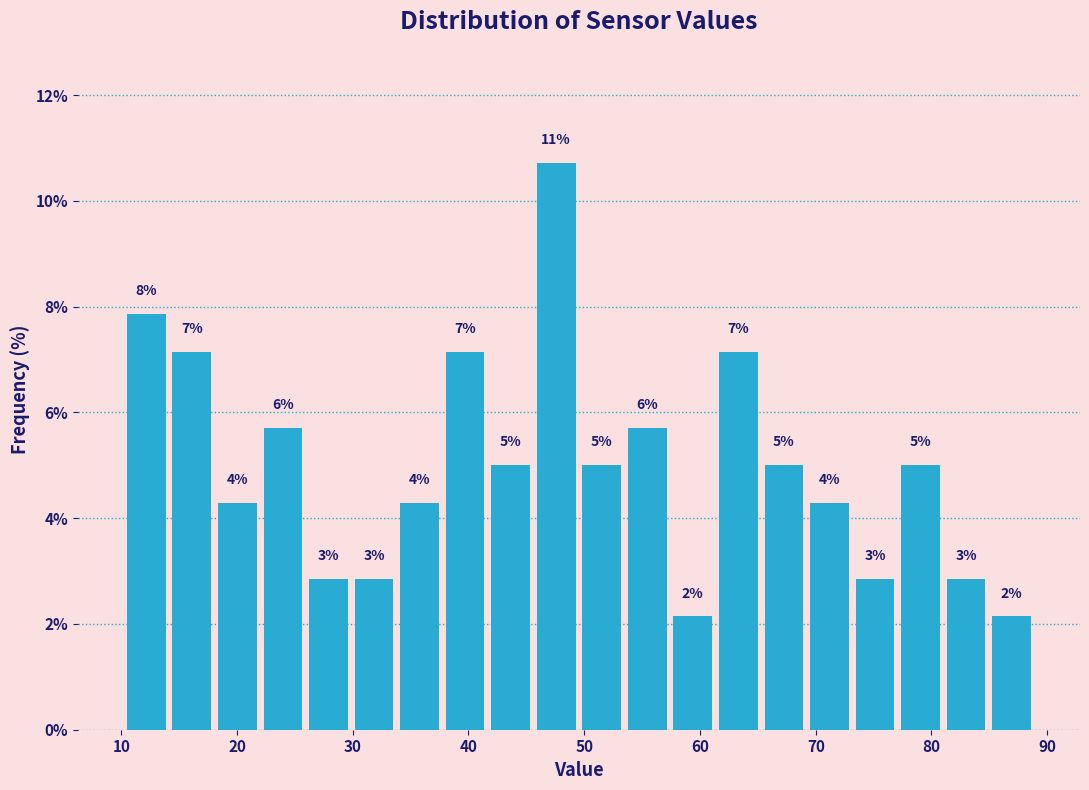

Around what value on the x-axis is the tallest bar? Give the approximate position of its centre, as read against the axis.

48